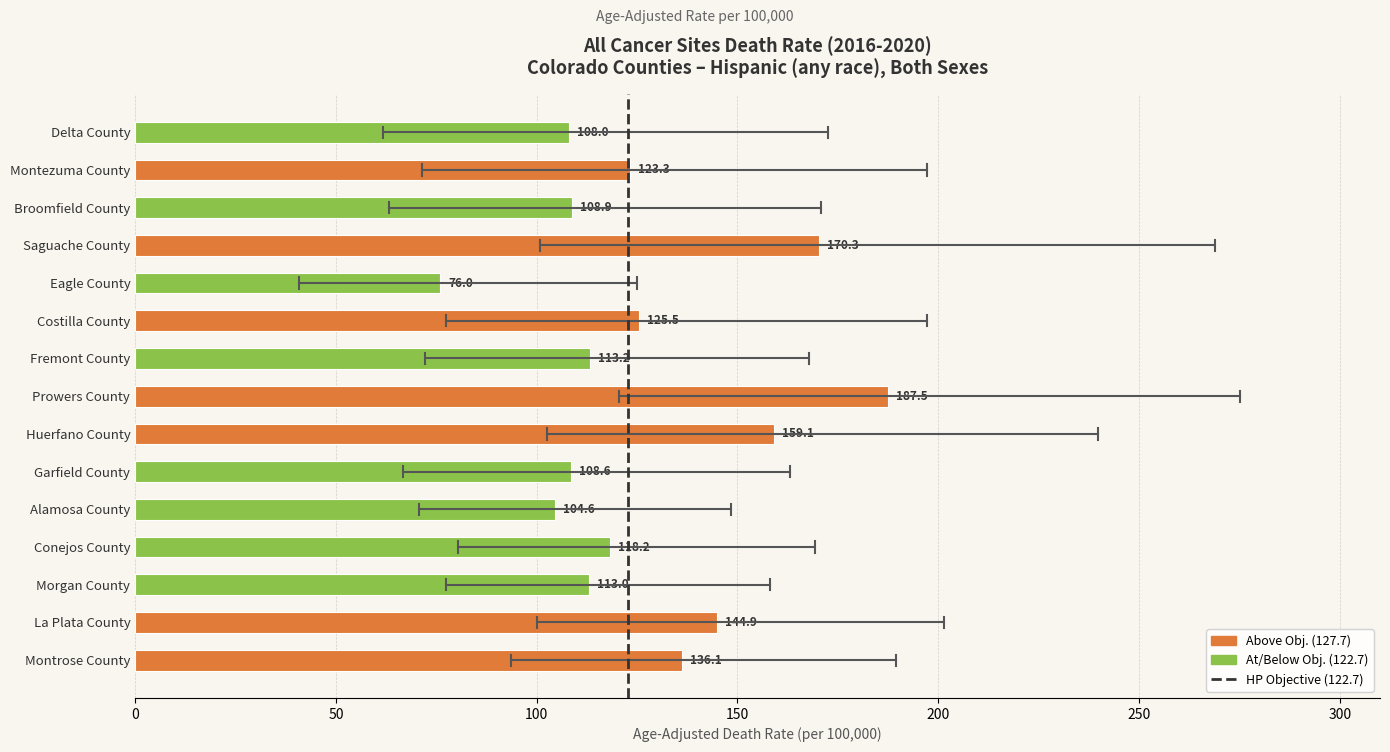

Reading bottom to top, what are all the values shown in this chart?

136.1	144.9	113.0	118.2	104.6	108.6	159.1	187.5	113.2	125.5	76.0	170.3	108.9	123.3	108.0